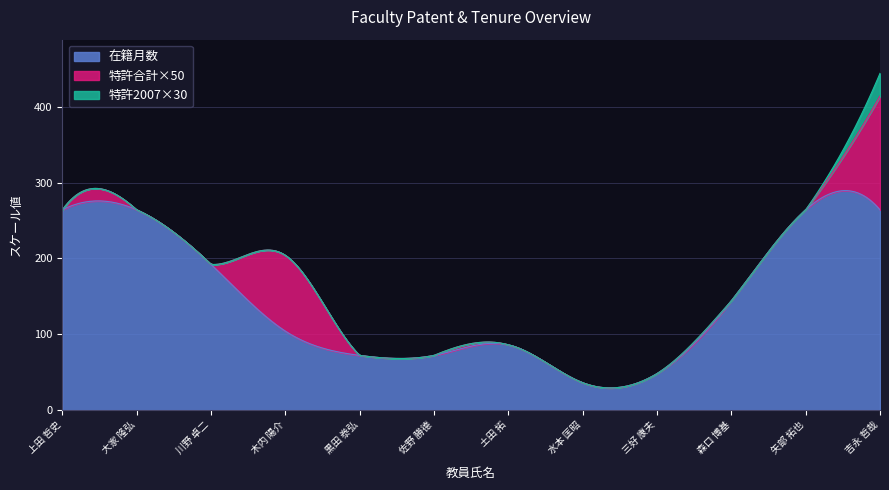

Reading left to right, transcribe all the data shown in this chart.

在籍月数: 264	264	192	104	72	72	86	36	48	144	264	264
特許合計: 0	0	0	2	0	0	0	0	0	0	0	3
特許2004: 0	0	0	0	0	0	0	0	0	0	0	0
特許2007: 0	0	0	0	0	0	0	0	0	0	0	1